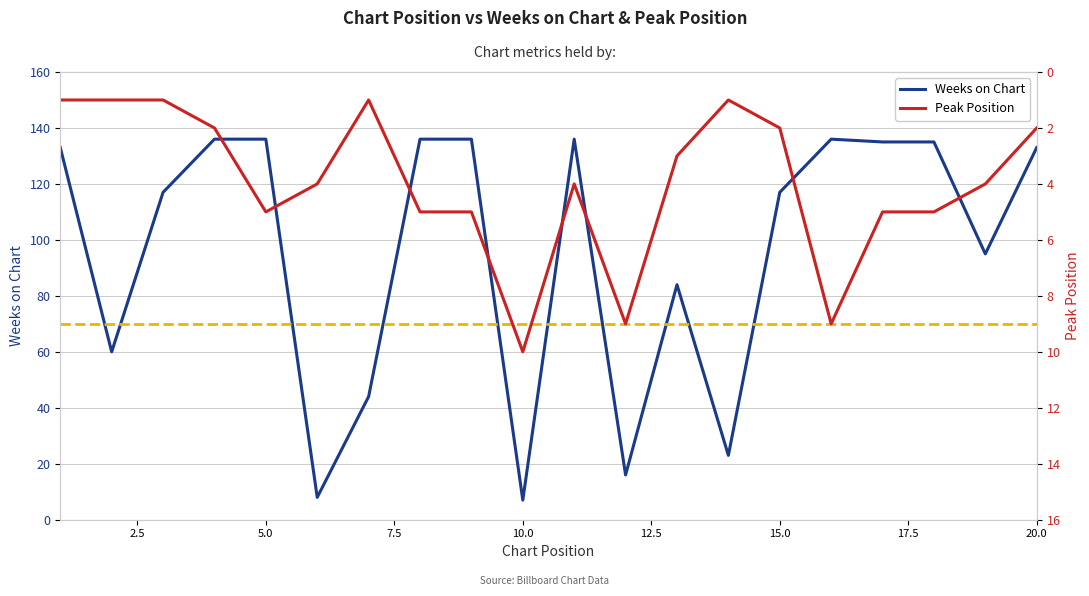

Is it true that Peak Position equals 9 at 11?

True